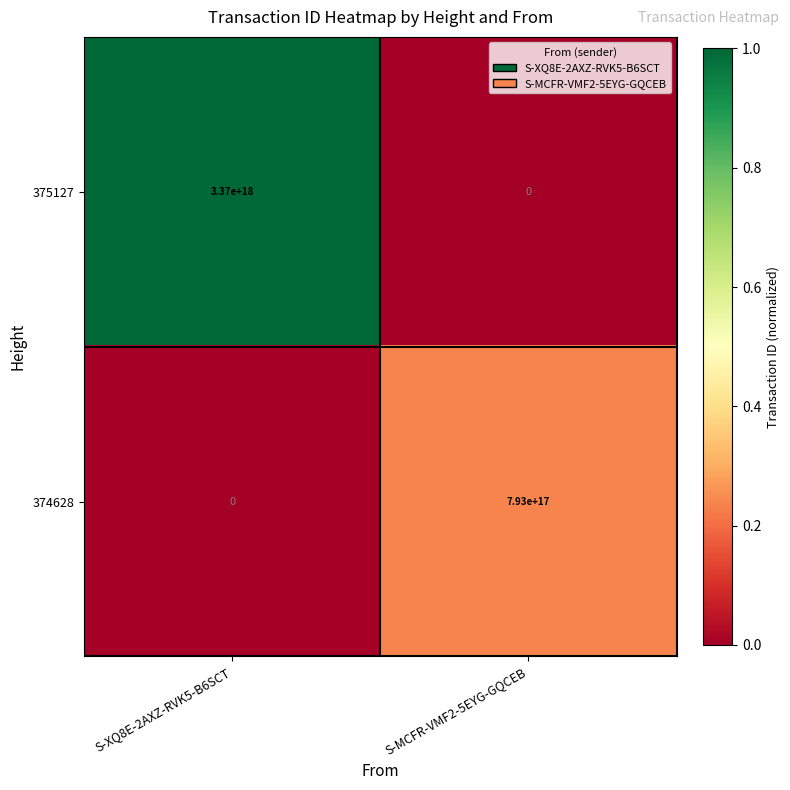

Rank the series by their maximum value, from lowest to highest.

374628, 375127